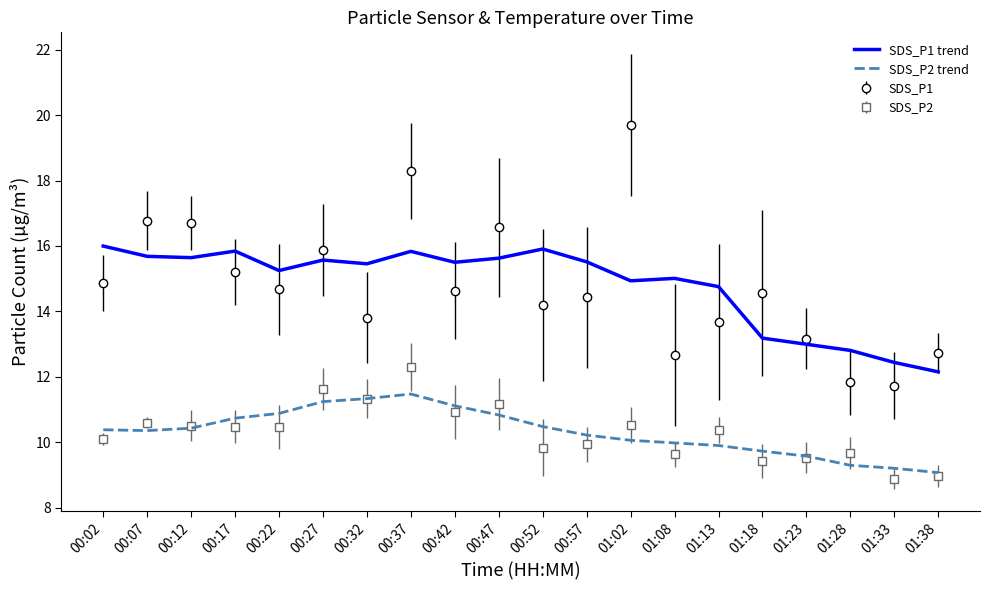

True or false: SDS_P1 has a value of 25.5 at 00:47.

False